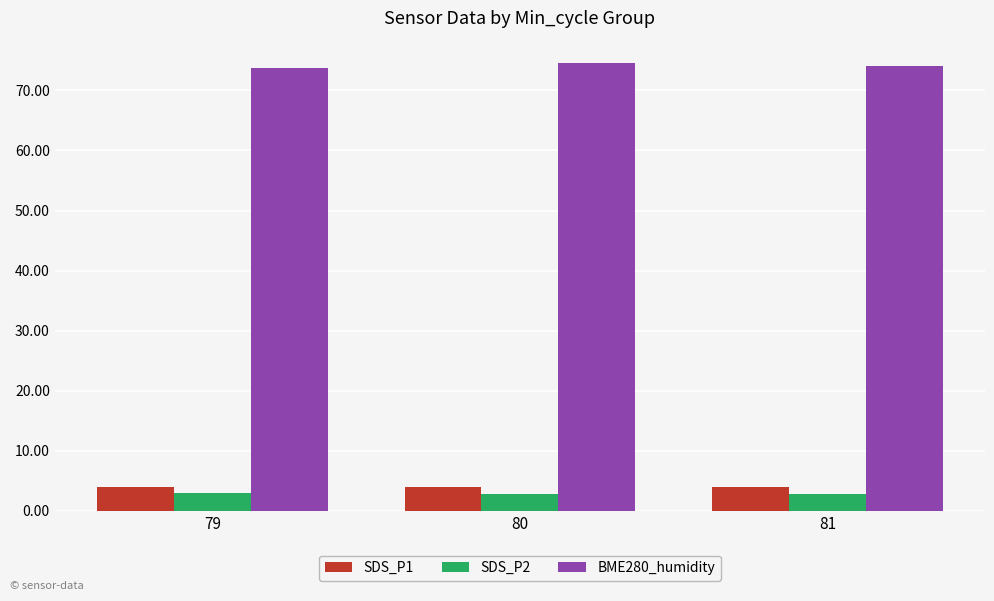

What is the spread (max minus min) of values at 81?

71.3